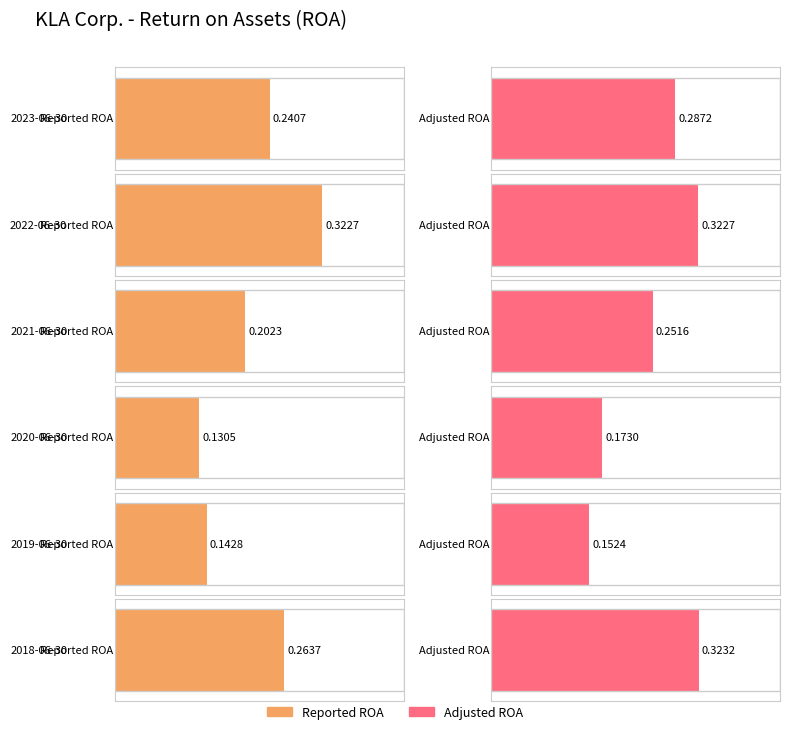

At which category does the chart reach its minimum across all series?

2020-06-30